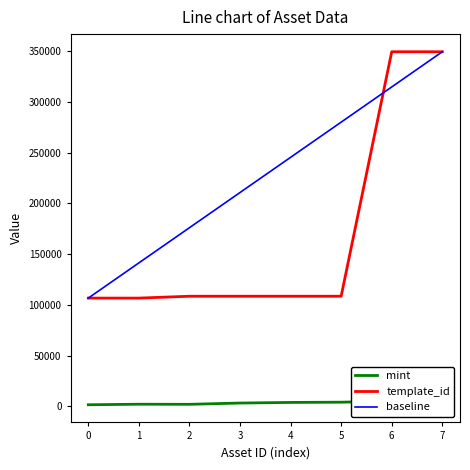

At 6, list the series in order from largest to smallest.

template_id, baseline, mint